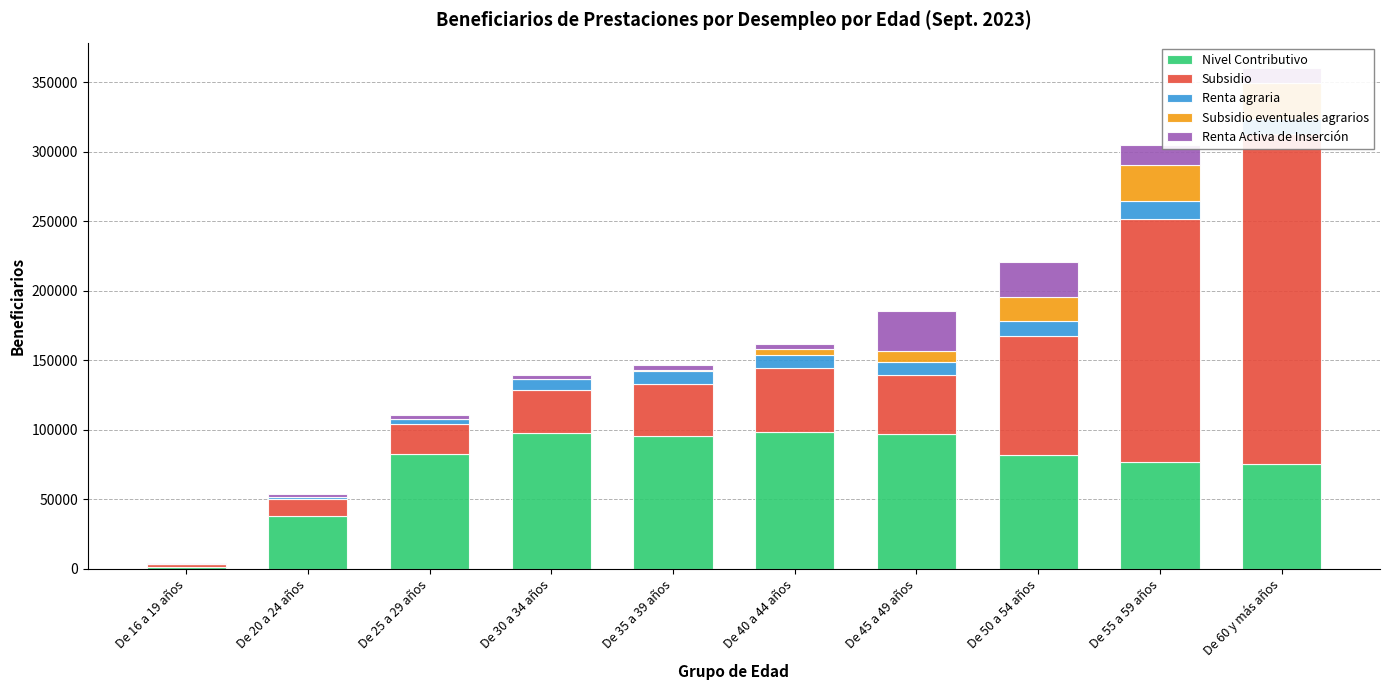

How many categories are shown in the chart?

10